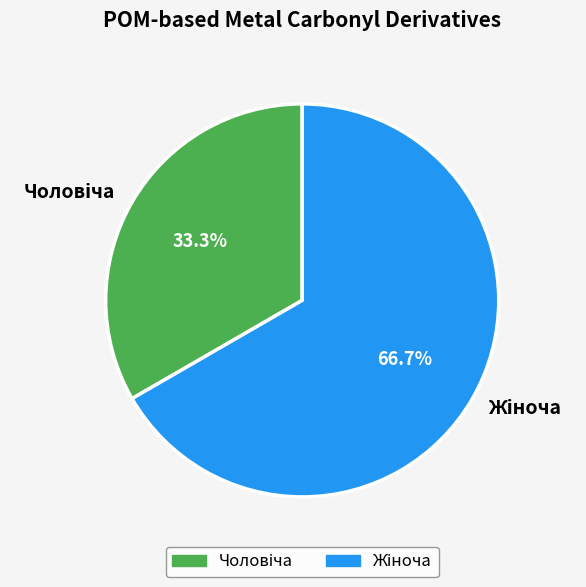

Is there any slice that represents more than half of the pie?

Yes